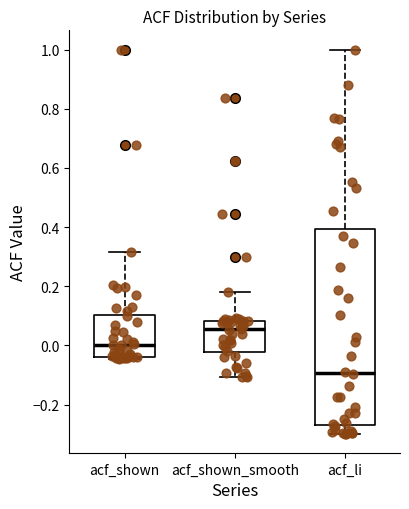

Which box's median line is the highest?

acf_shown_smooth